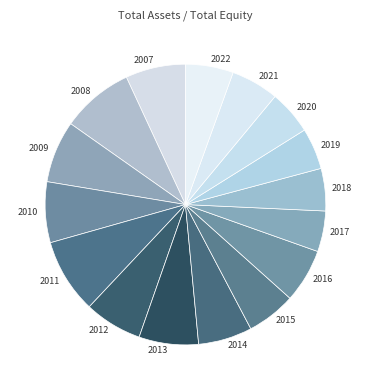

Is the sum of 2018 and 2017 greater than half?

No